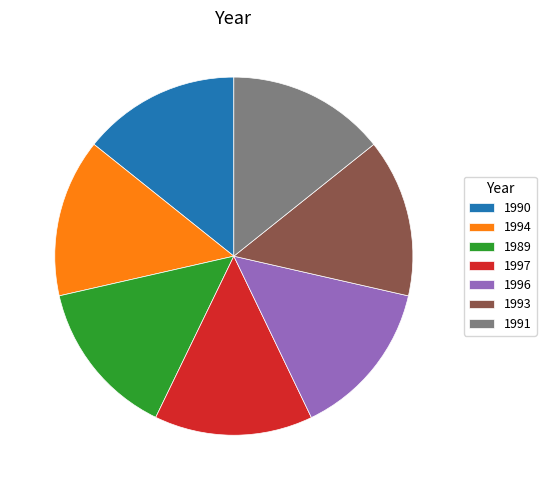

What is the ratio of the value at 1997 to the value at 1994?

1.0